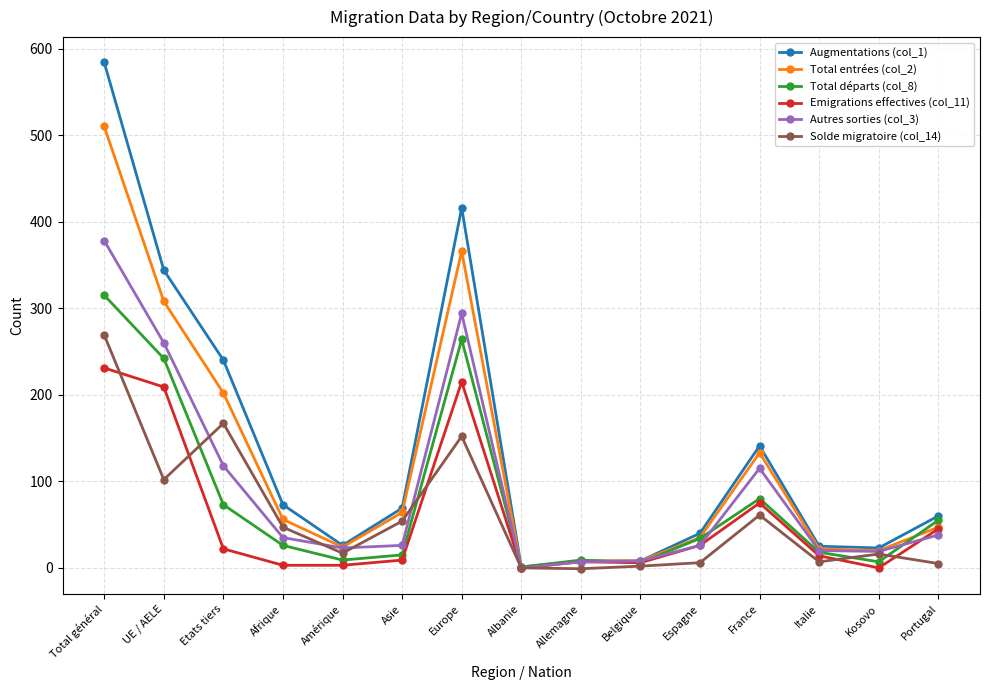

Which series ends up on top after the final intersection of Solde migratoire (col_14) and Total départs (col_8)?

Total départs (col_8)